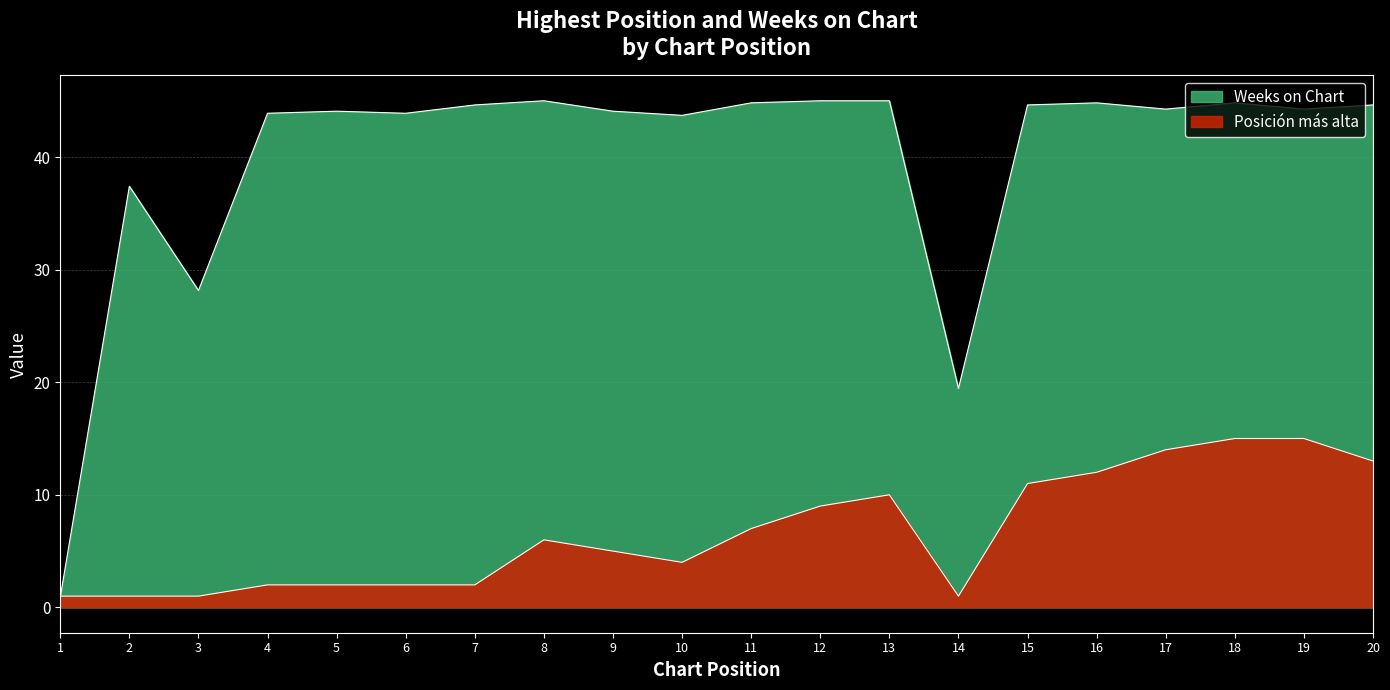

How many intersections are there between Weeks on Chart and Posición más alta?

1